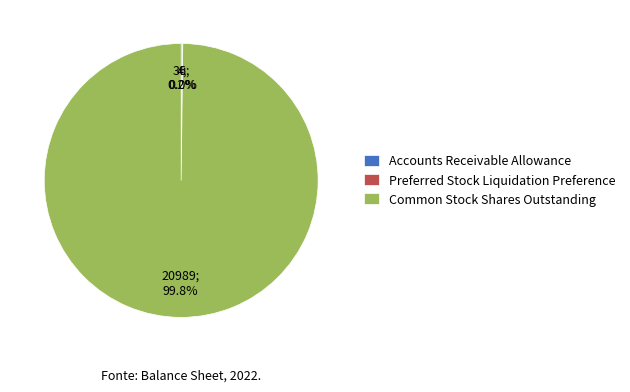

To the nearest percent, what is the difference between the largest and smallest slice percentages?

100%